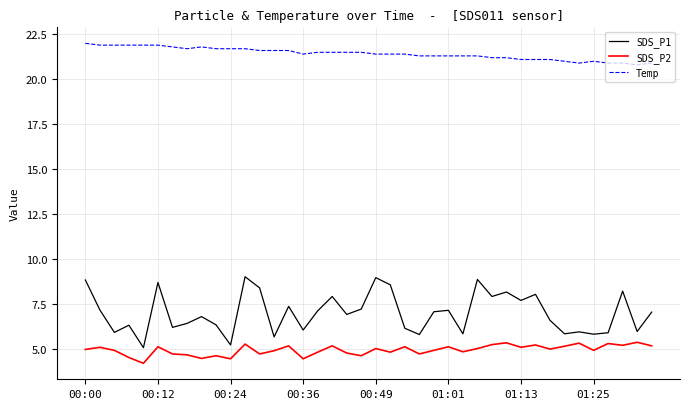

What is the difference between the maximum and minimum values in the Temp series?

1.2